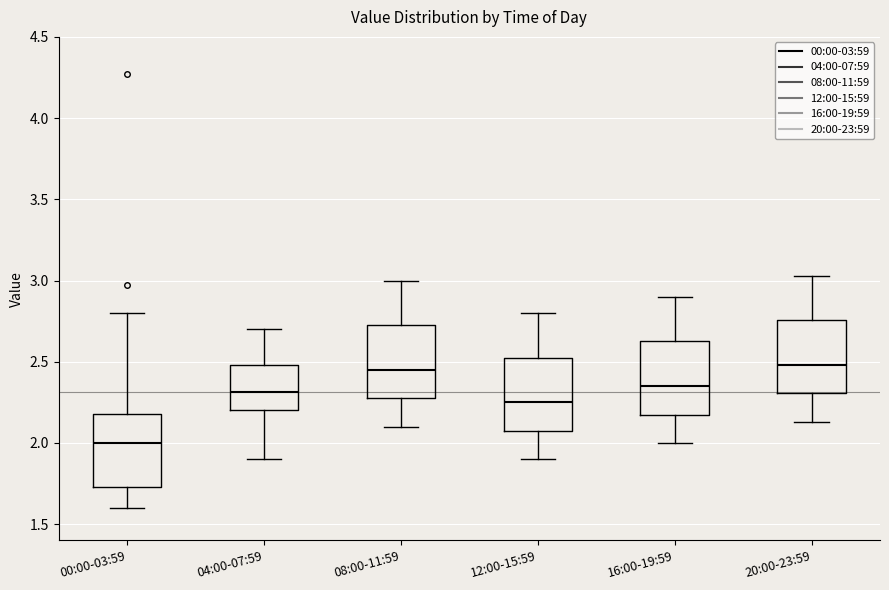

Which box has the lowest median line?

00:00-03:59